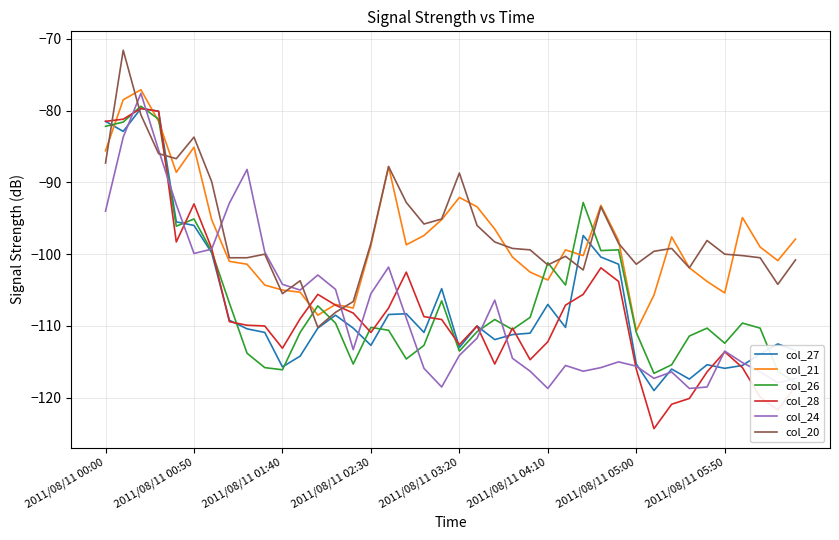

How many interior local valleys does the col_26 series have?

10